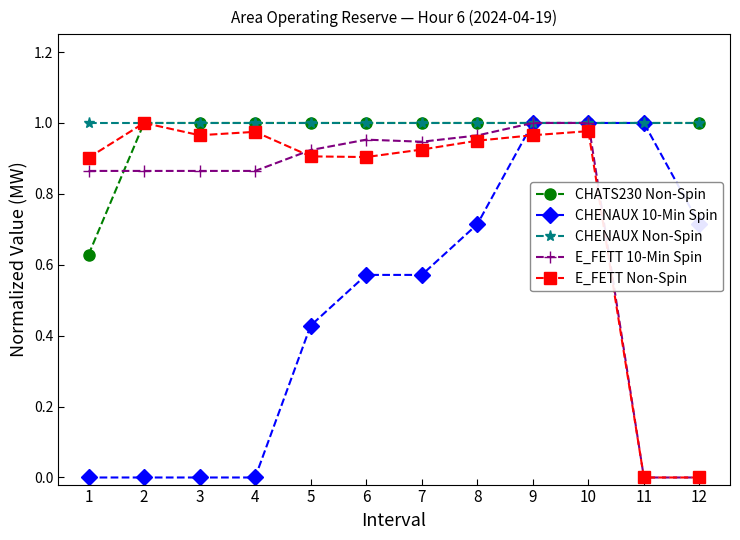

Is the value of E_FETT Non-Spin at 9 greater than the value of CHATS230 Non-Spin at 7?

No